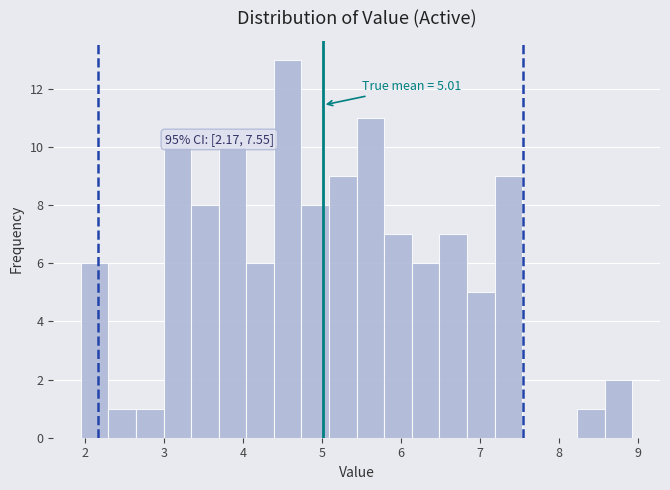

Around what value on the x-axis is the tallest bar? Give the approximate position of its centre, as read against the axis.

4.6